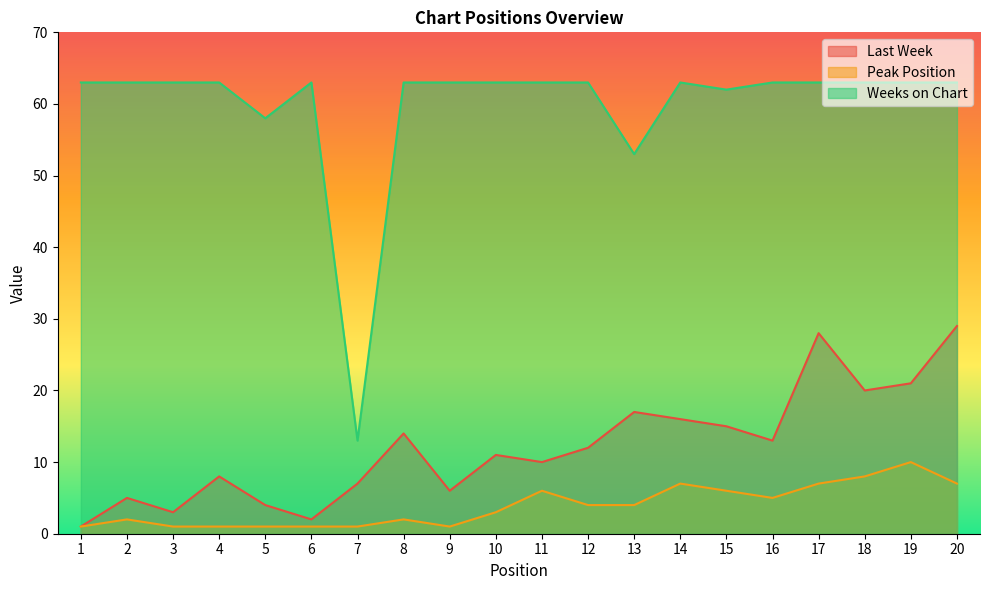

What value does the Last Week series have at 18, to the nearest 5?

20